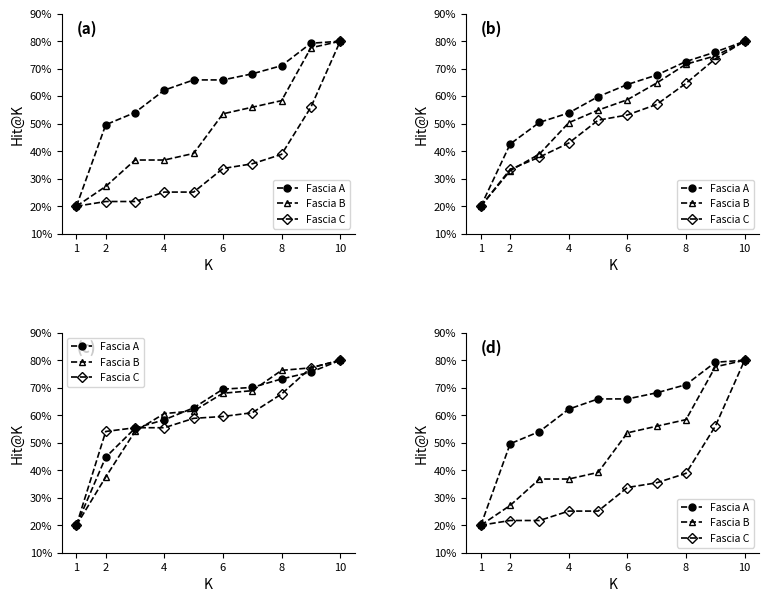

Is this an area chart (filled region under the line)?

No